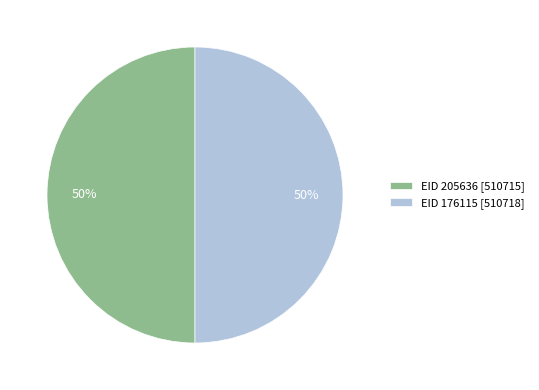

Is it true that EID 205636 is 50% of the pie?

True